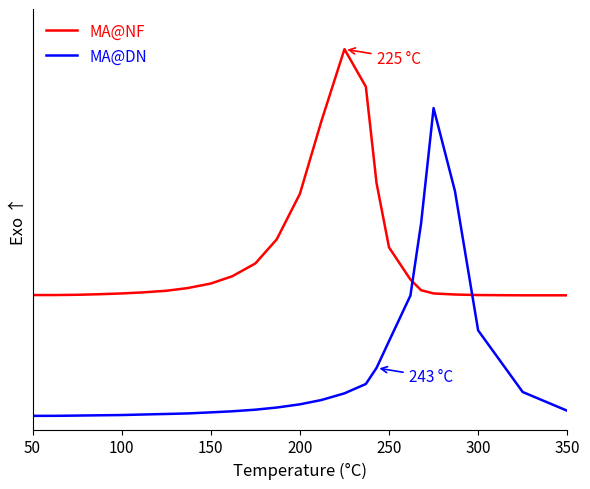

What is the maximum value shown in the chart?

13.7